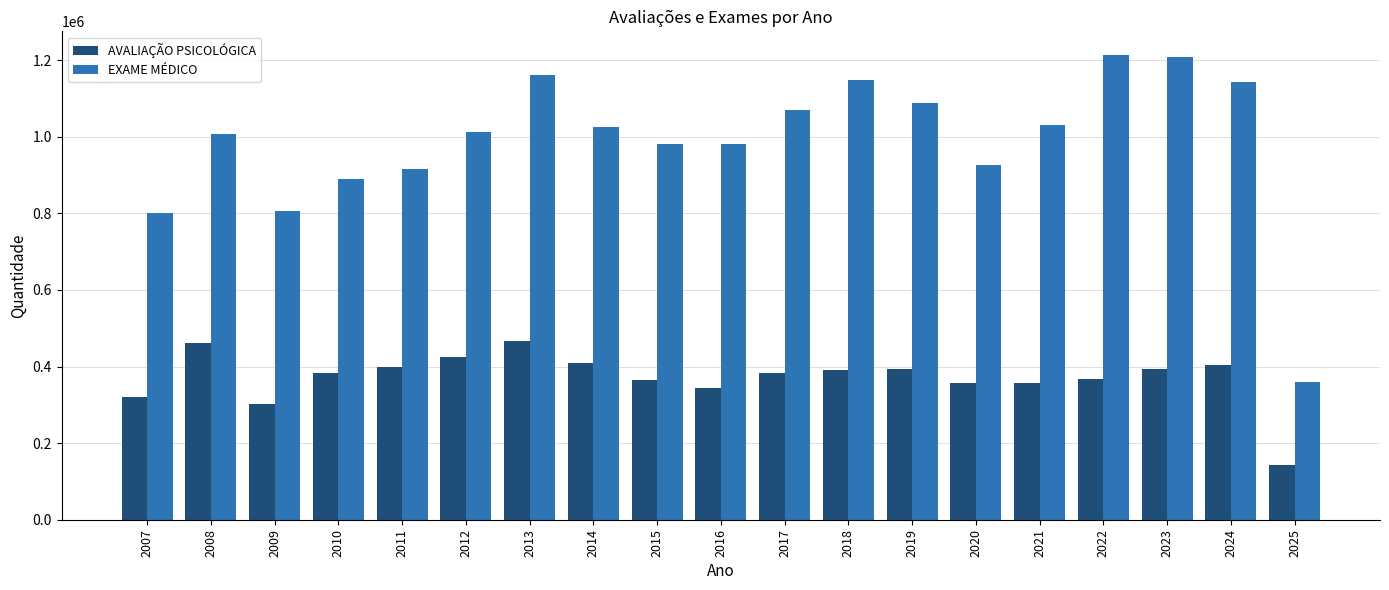

What is the difference between the maximum and second lowest values in the EXAME MÉDICO series?

413808